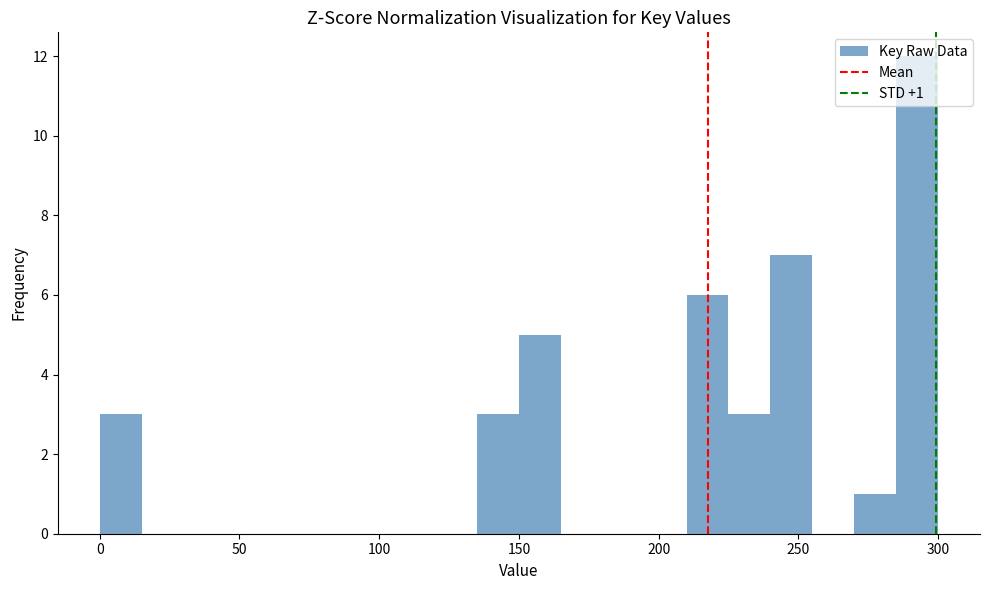

Read against the x-axis, roughly where is the centre of the tallest bar?

295